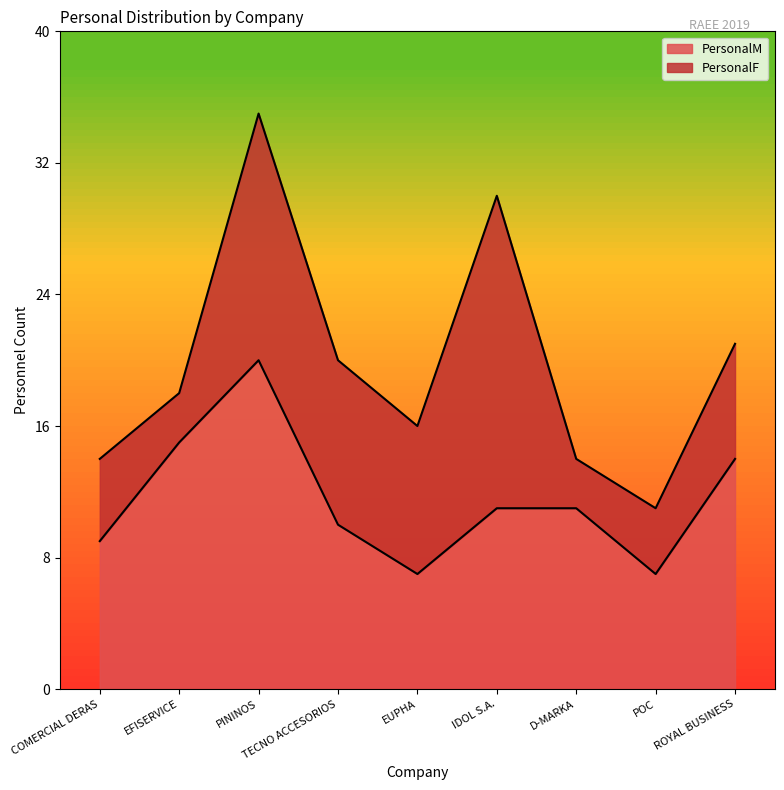

How many categories are shown in the chart?

9